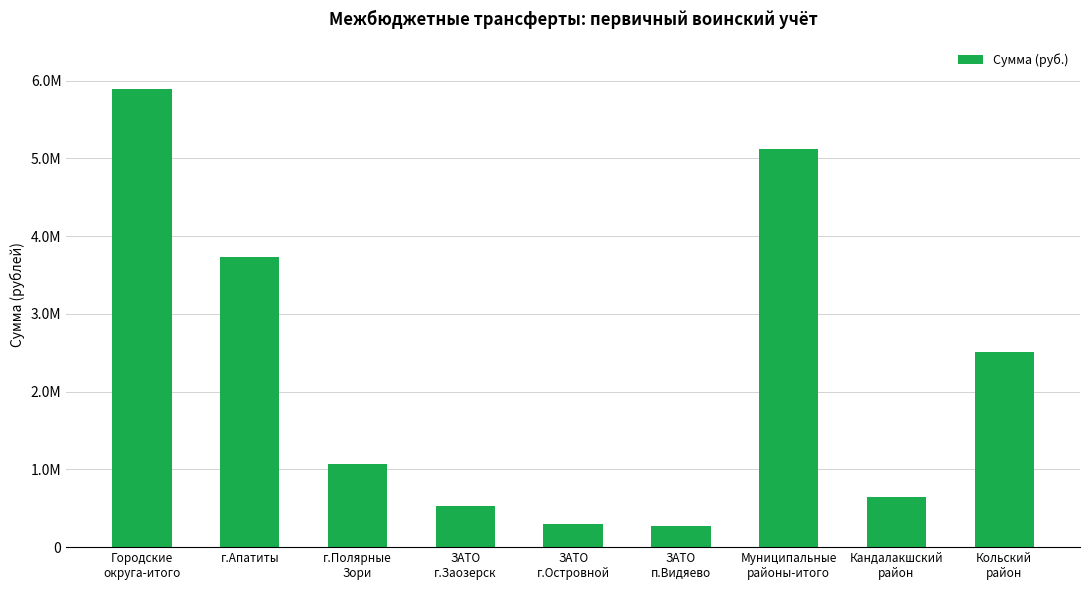

Are the bars horizontal?

No